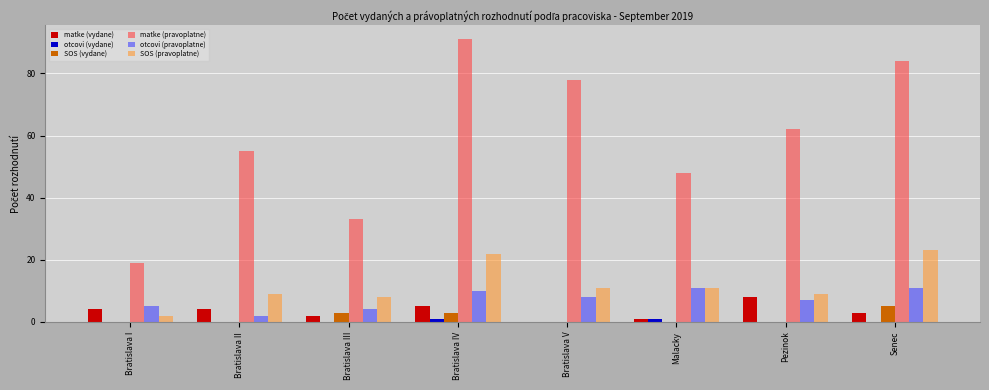

The matke (pravoplatne) series shows 48 at Malacky. True or false?

True